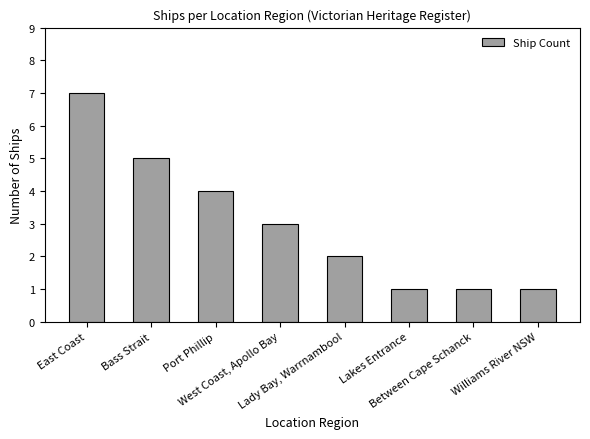

What is the approximate value at Williams River NSW?

1